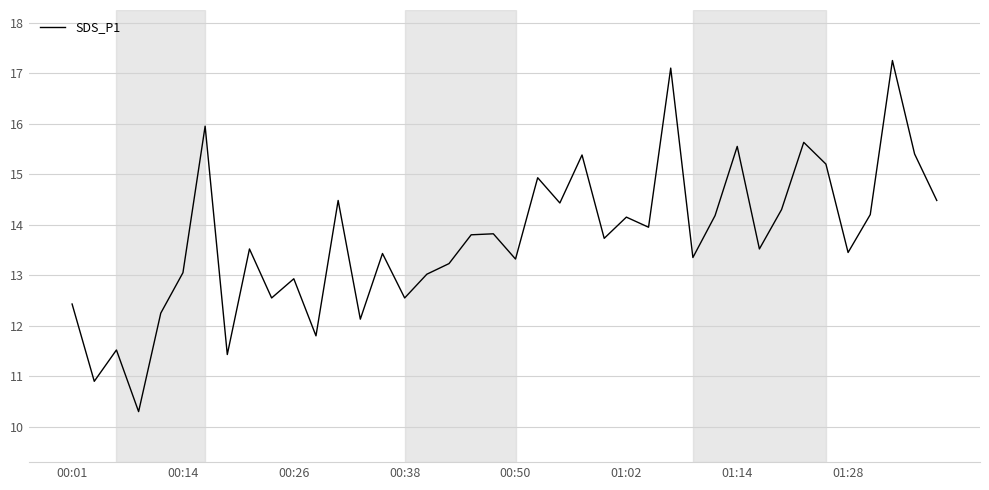

What is the smallest value displayed?

10.3